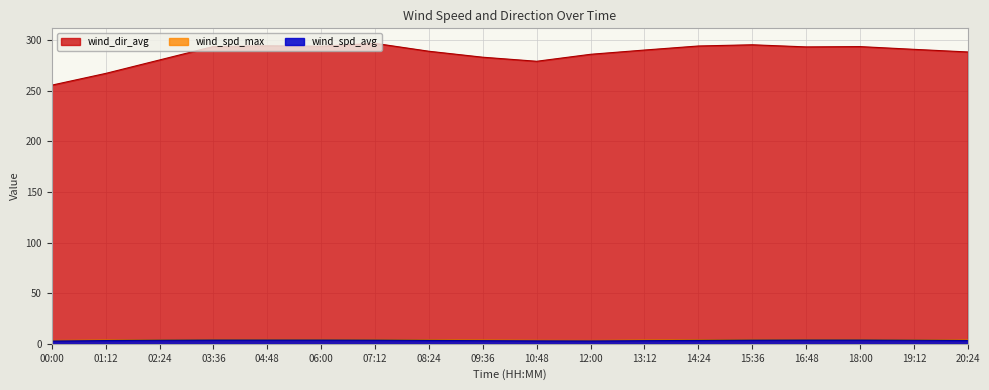

Where does the wind_spd_avg series first go above 3?

01:12